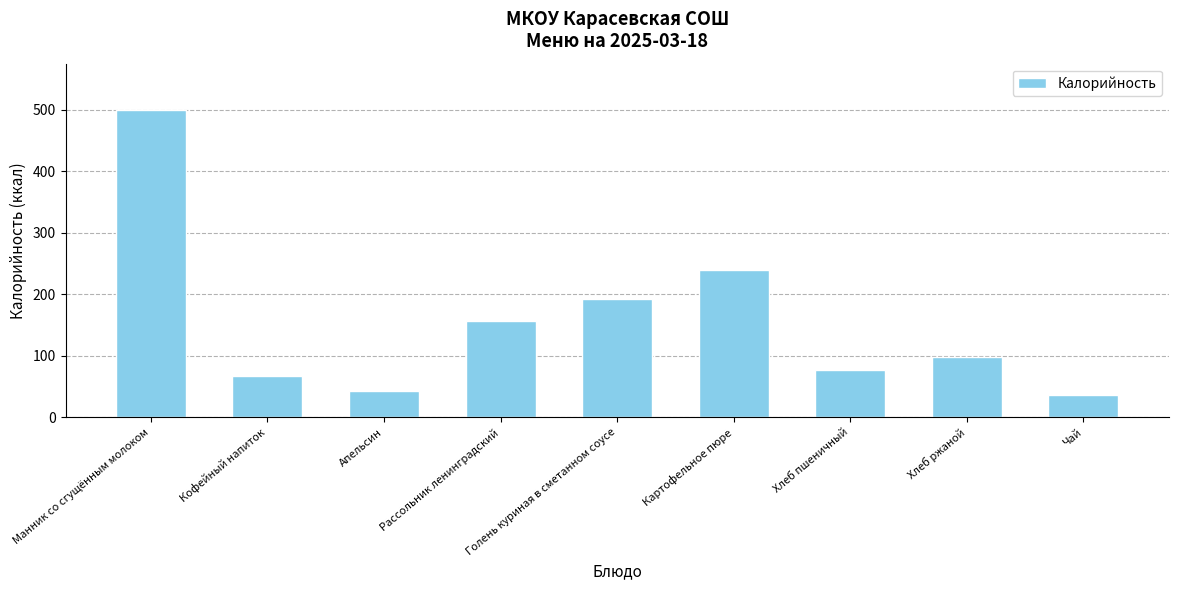

What is the ratio of the value at Картофельное пюре to the value at Кофейный напиток?

3.6